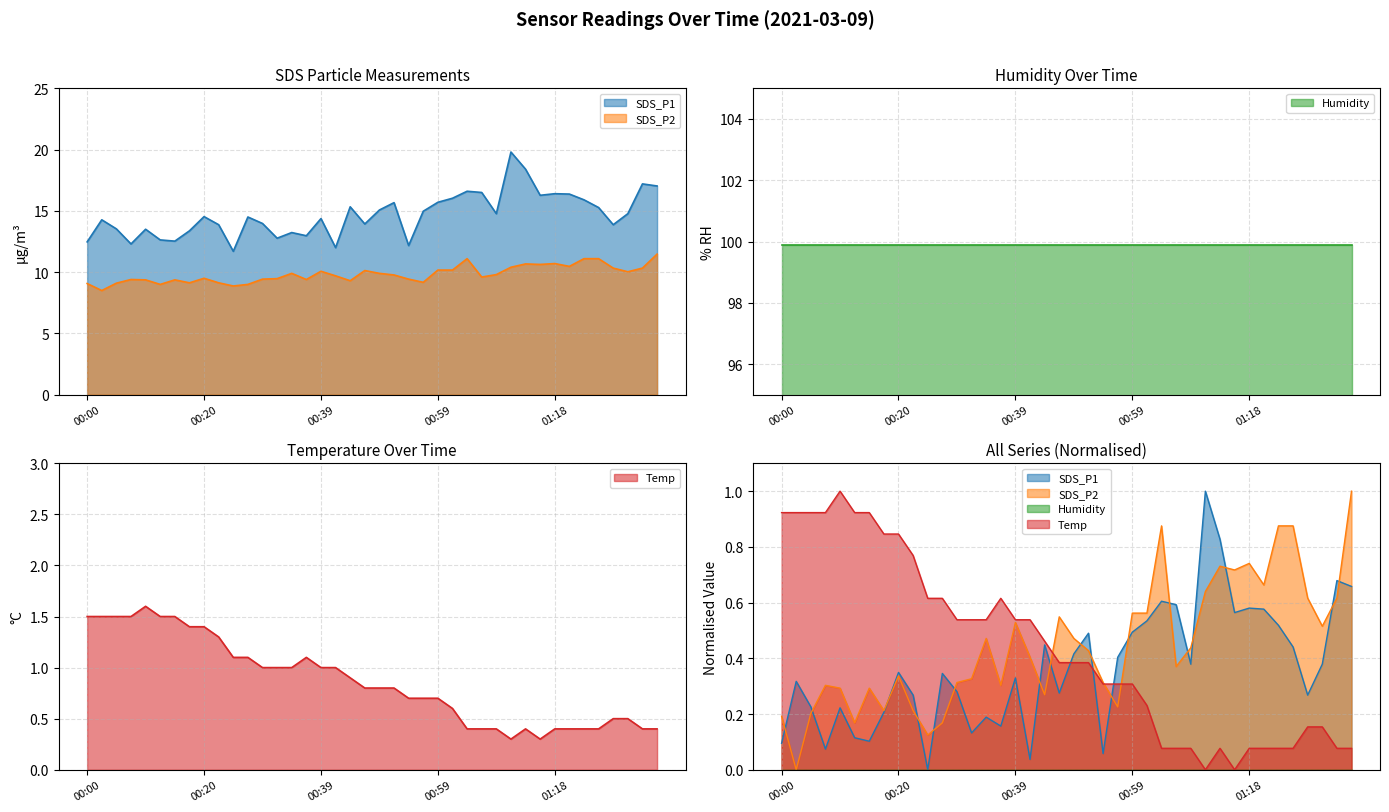

Where is the first local maximum for SDS_P2?

00:07